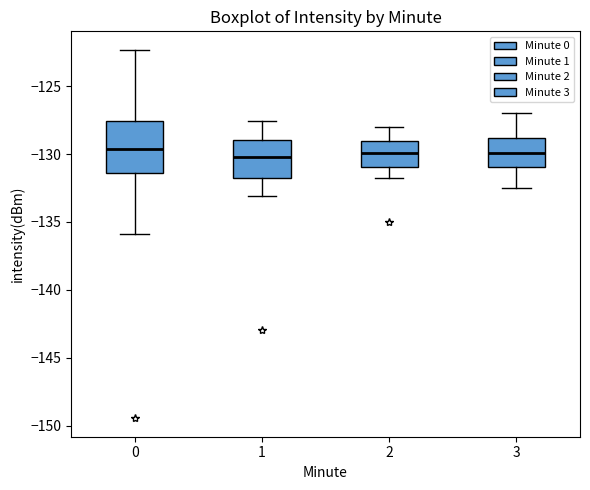

Comparing the boxes themselves (not the whiskers), which one is the tallest?

0